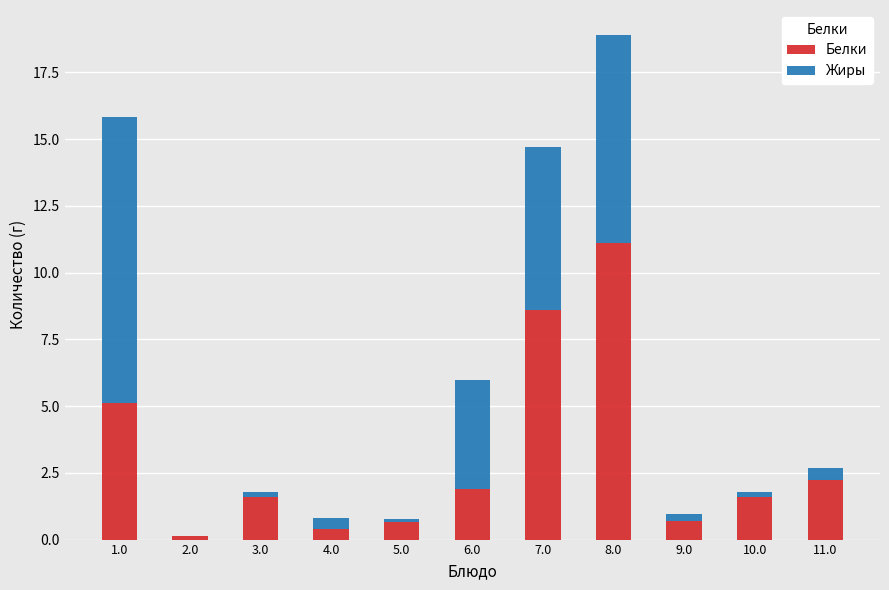

At which label does Белки reach its peak?

8.0